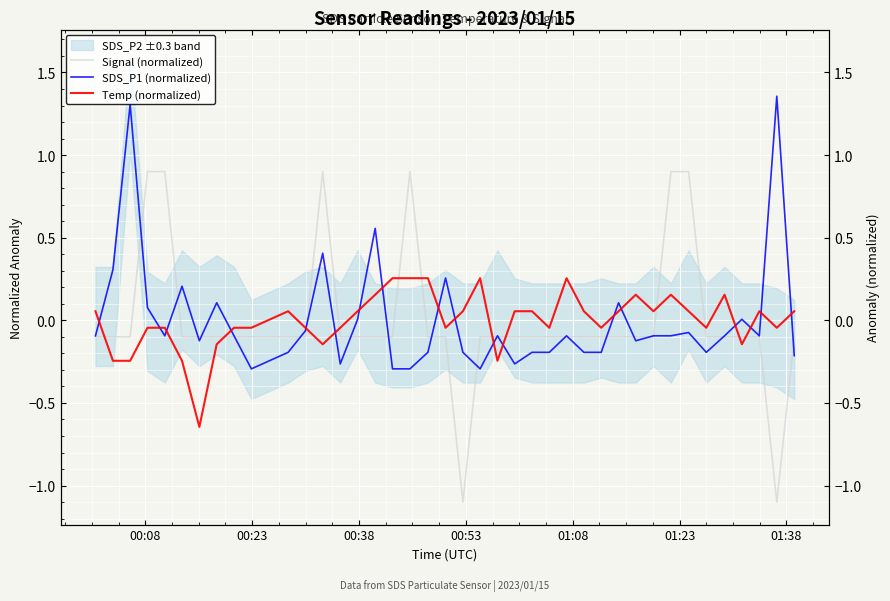

What is the value of the Signal (normalized) point at the 35th from the left?

-0.1